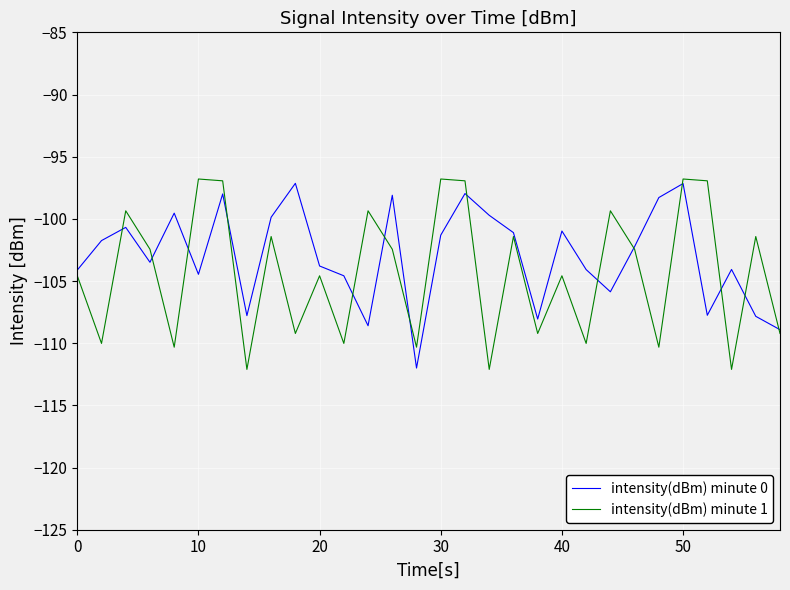

What is the difference between the maximum and minimum values in the intensity(dBm) minute 1 series?

15.3